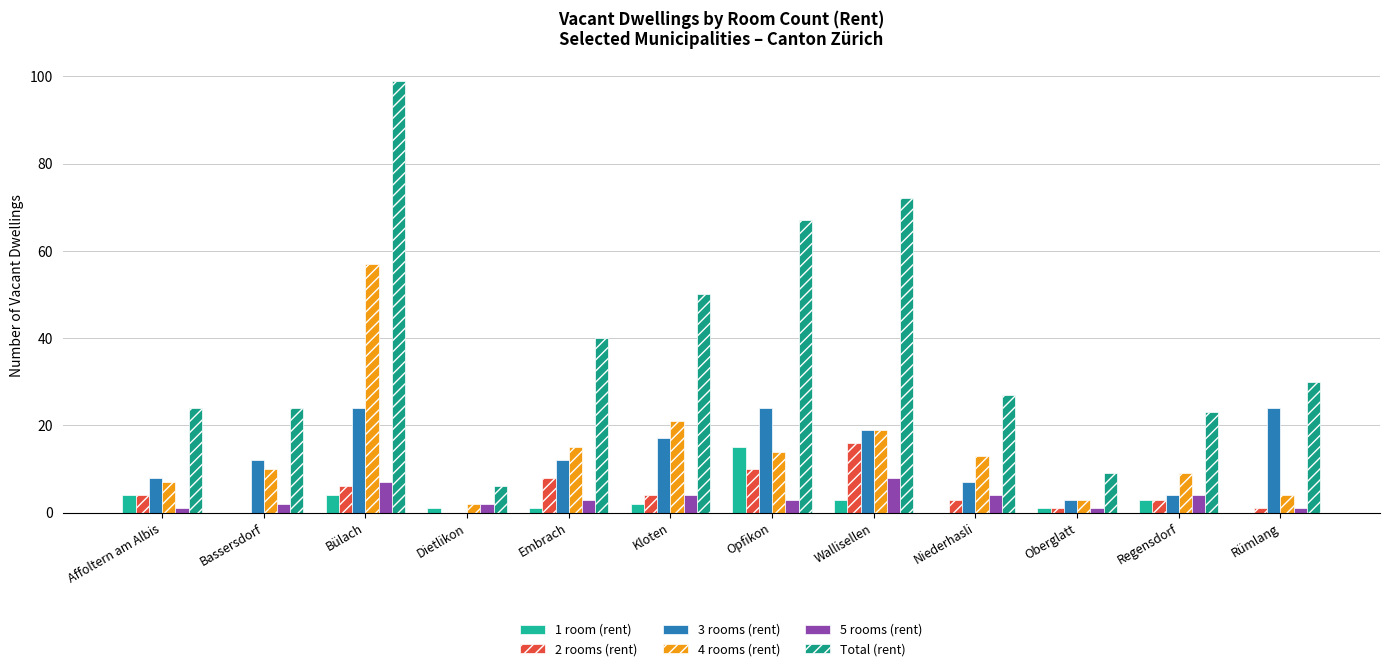

Are the bars horizontal?

No